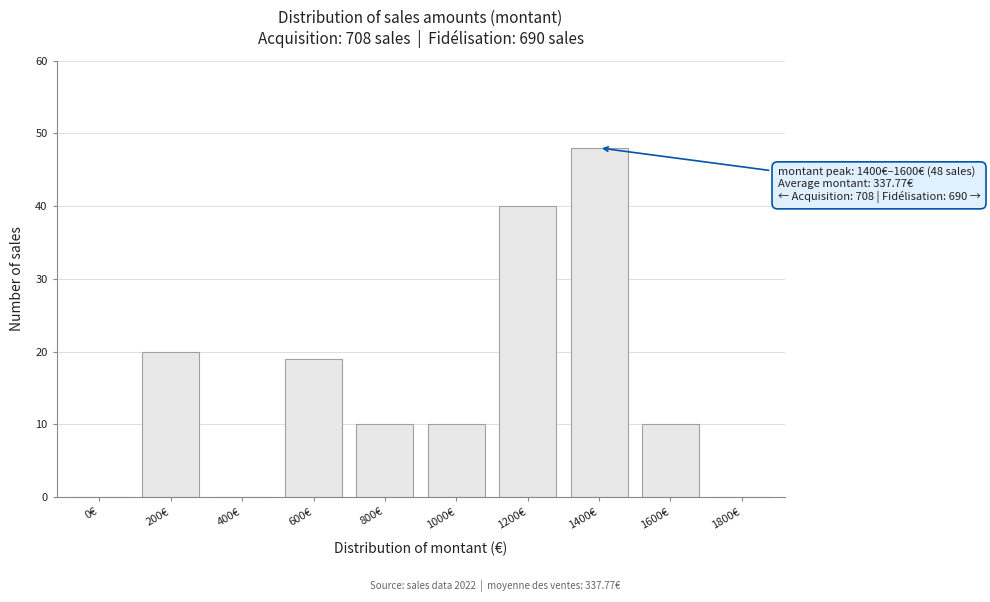

Reading left to right, list all the values displayed in this chart.

0€=0	200€=20	400€=0	600€=19	800€=10	1000€=10	1200€=40	1400€=48	1600€=10	1800€=0